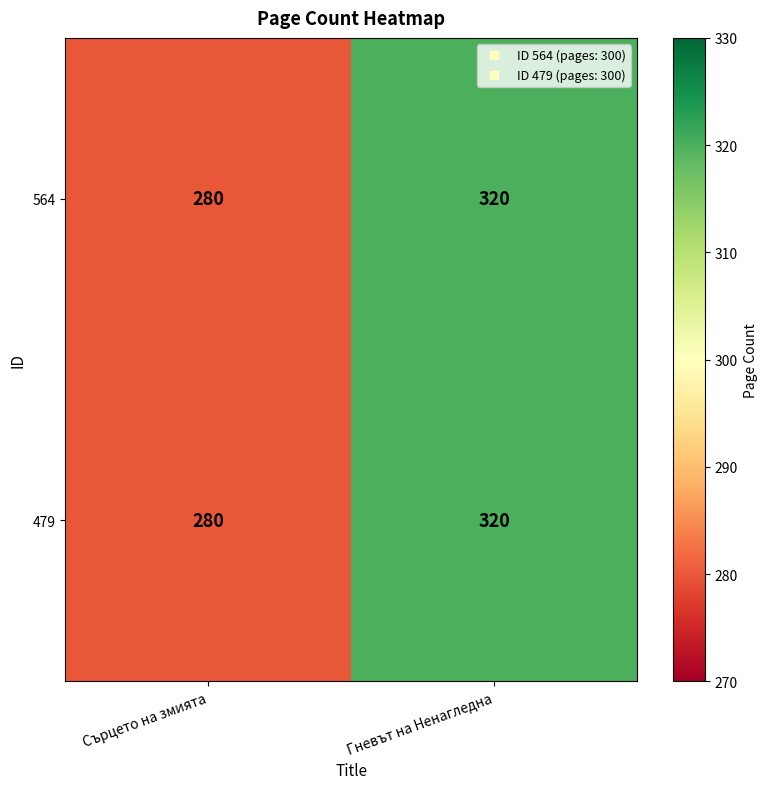

What is the average value of the 479 series?

300